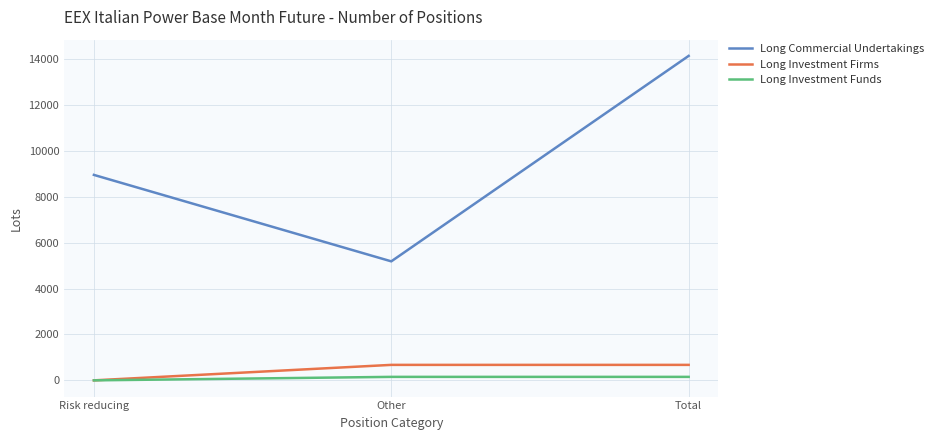

What is the greatest value displayed?

14145.6